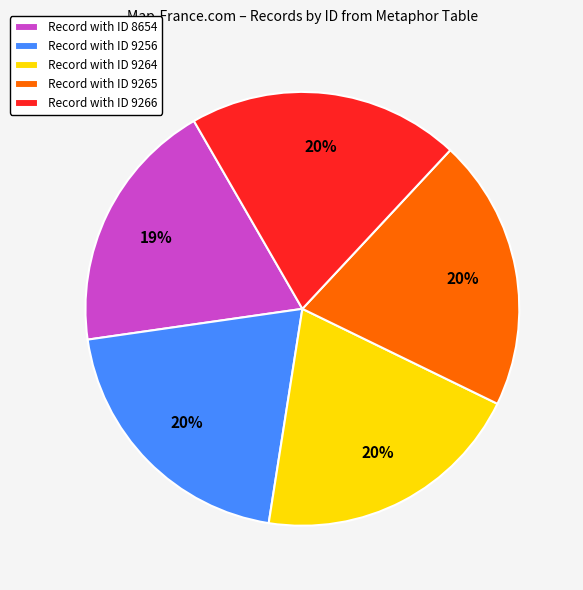

To the nearest percent, what percentage of the pie is Record with ID 8654?

19%